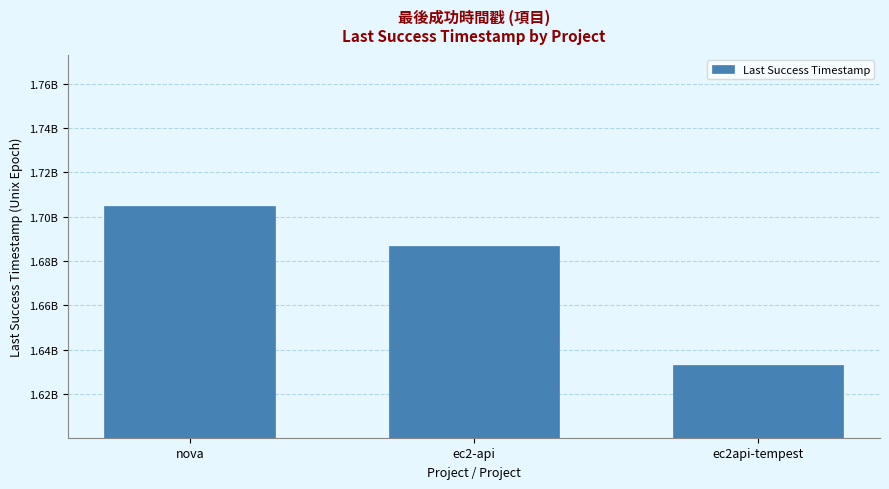

What is the smallest value displayed?

1632925186